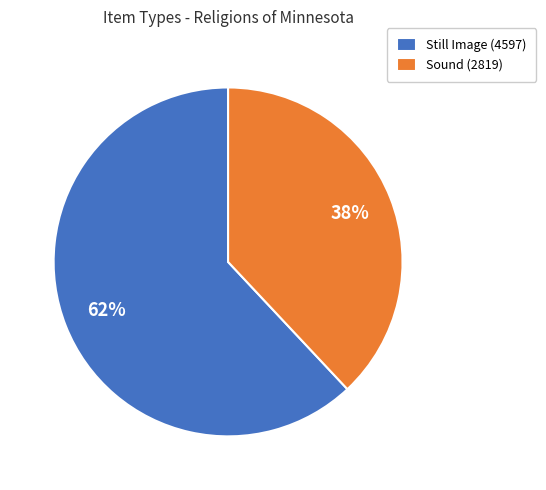

Is there any slice that represents more than half of the pie?

Yes